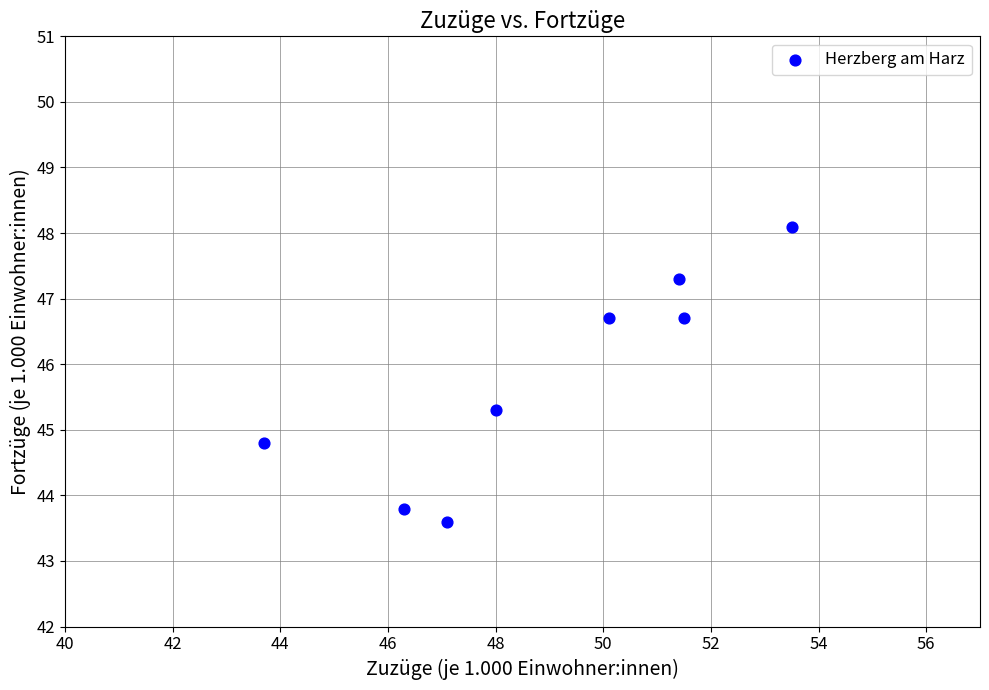

What Y value in the scatter plot is closest to 45?

44.8